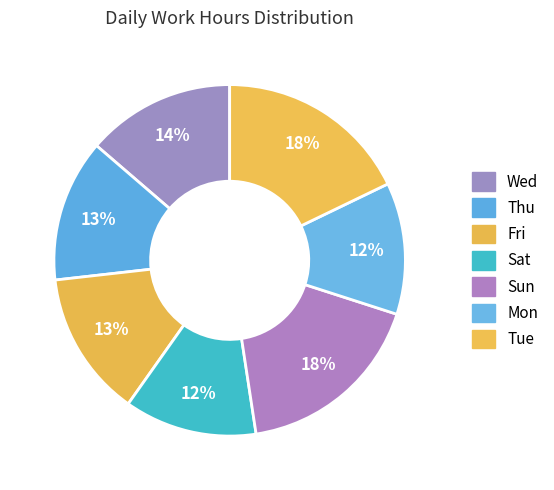

Count the number of slices in the pie.

7